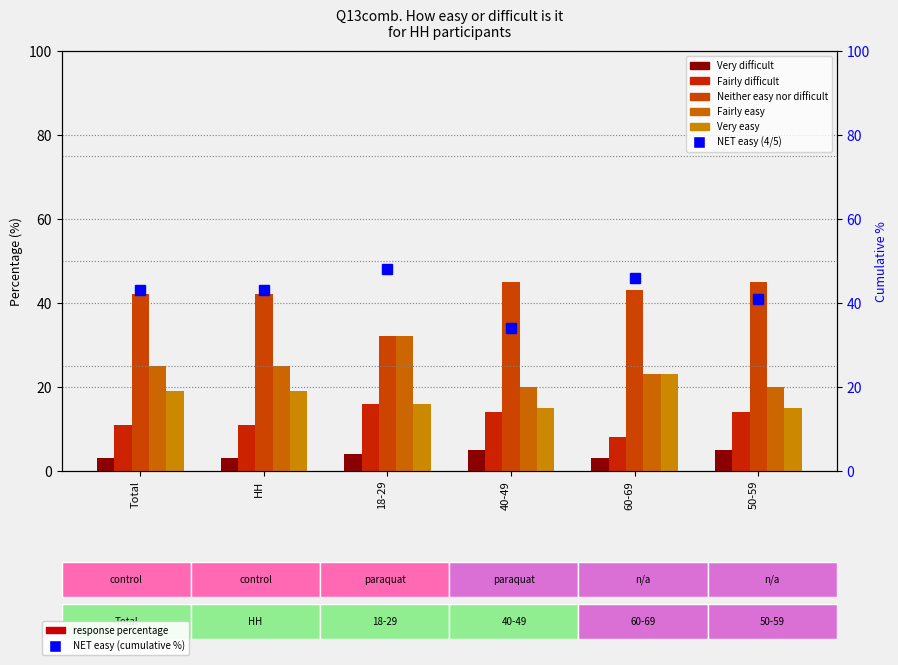

At which label does Very difficult reach its peak?

40-49